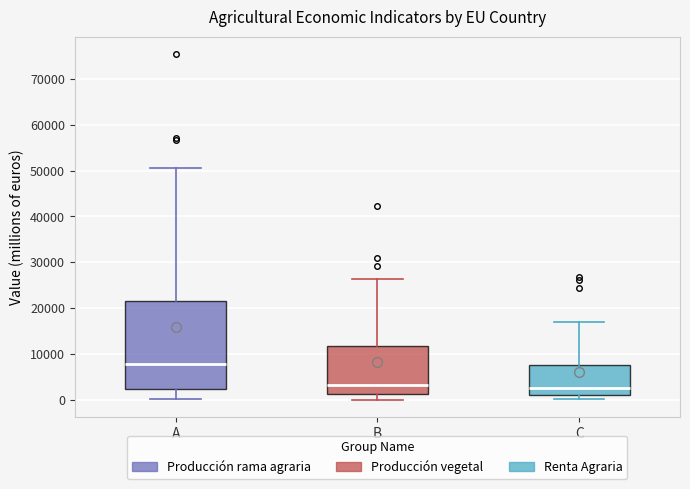

Where does the upper whisker of the box for B end on the y-axis? The values are not printed on the chart, so give them approximately, as read against the axis.

26000